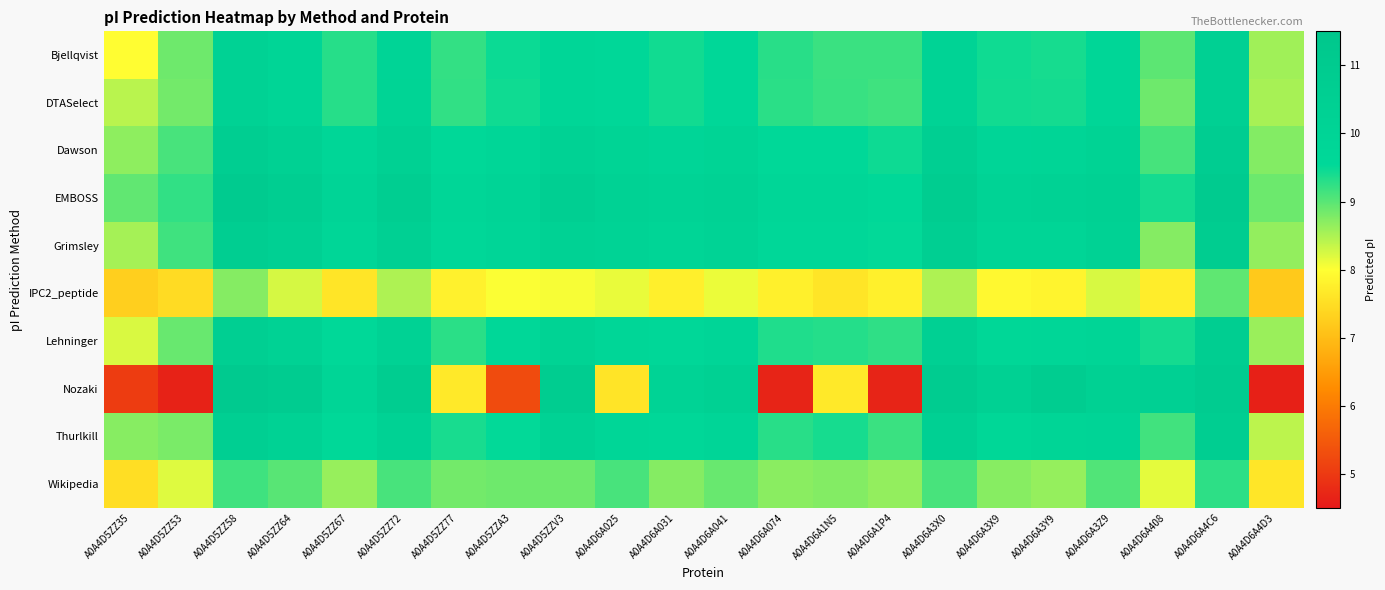

Which label corresponds to the largest value in the chart?

A0A4D5ZZ58